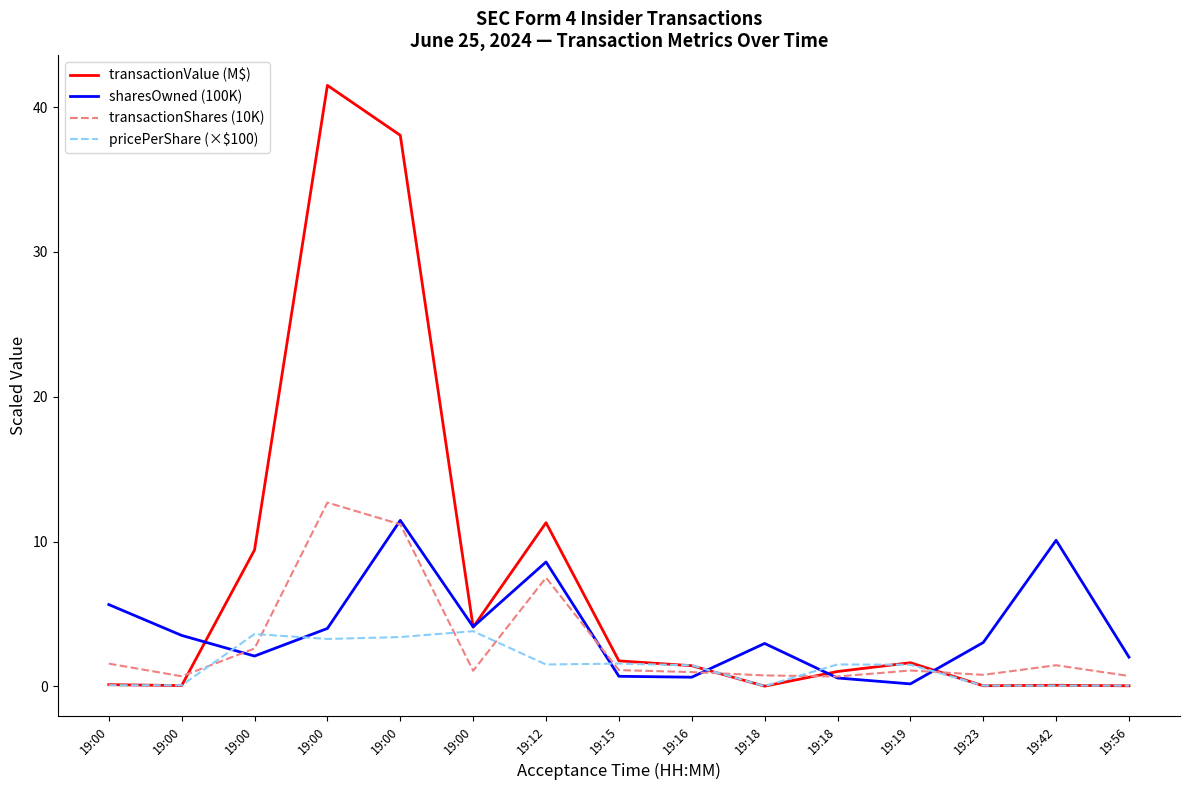

Does the chart display data point markers on the line(s)?

No